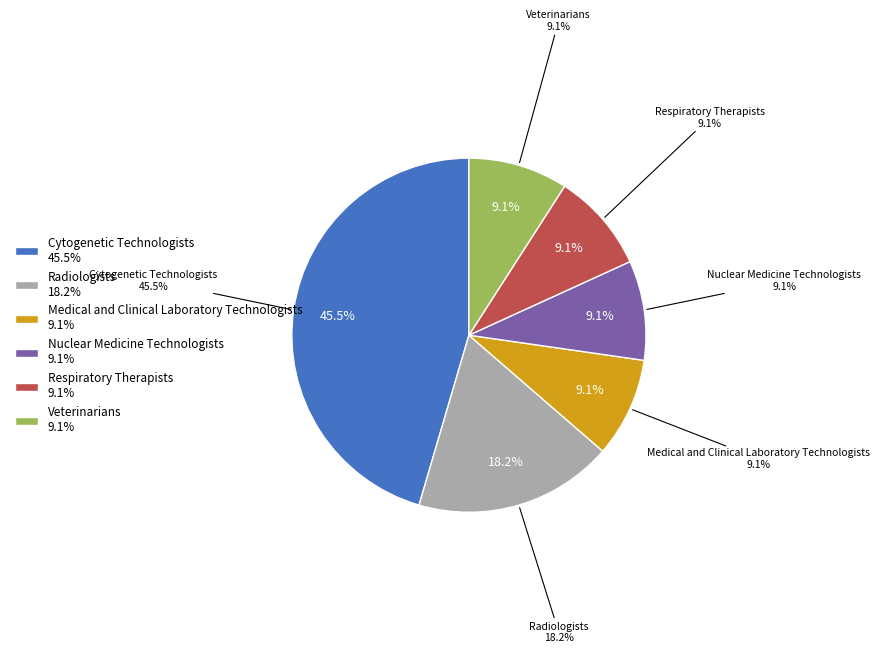

What portion of the pie excludes Cytogenetic Technologists?

54.5%